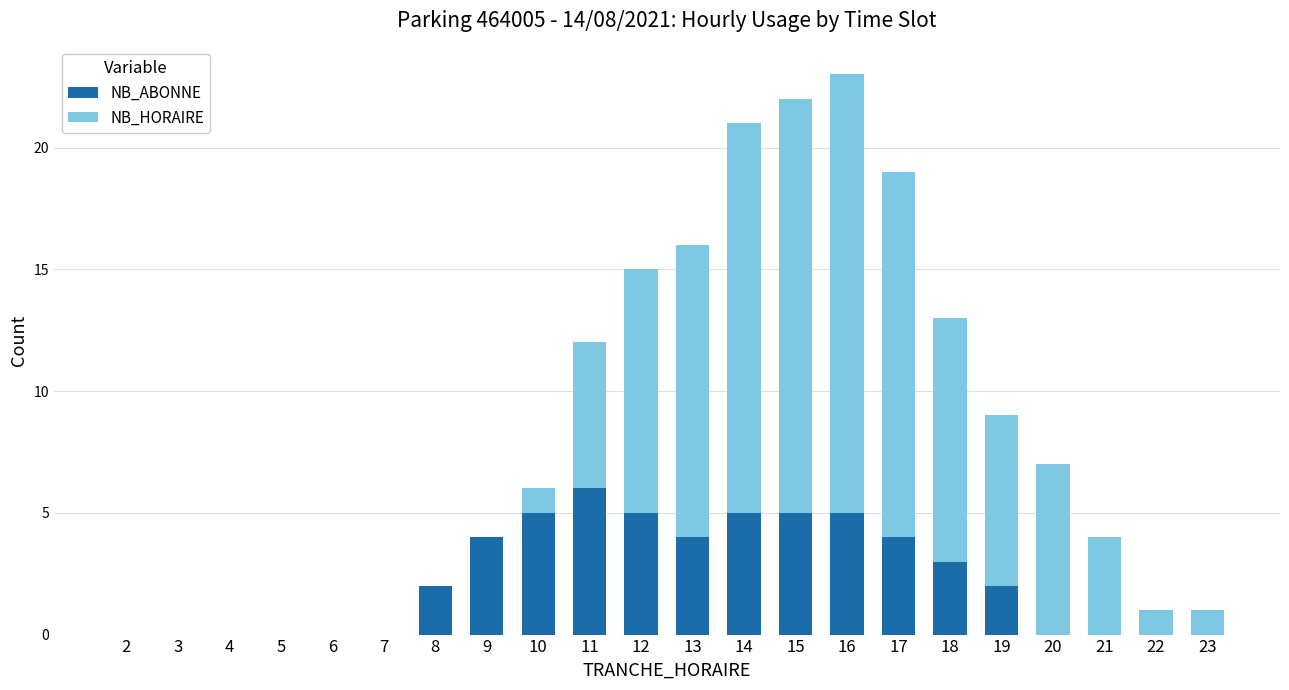

At which category is the sum across all series the highest?

16